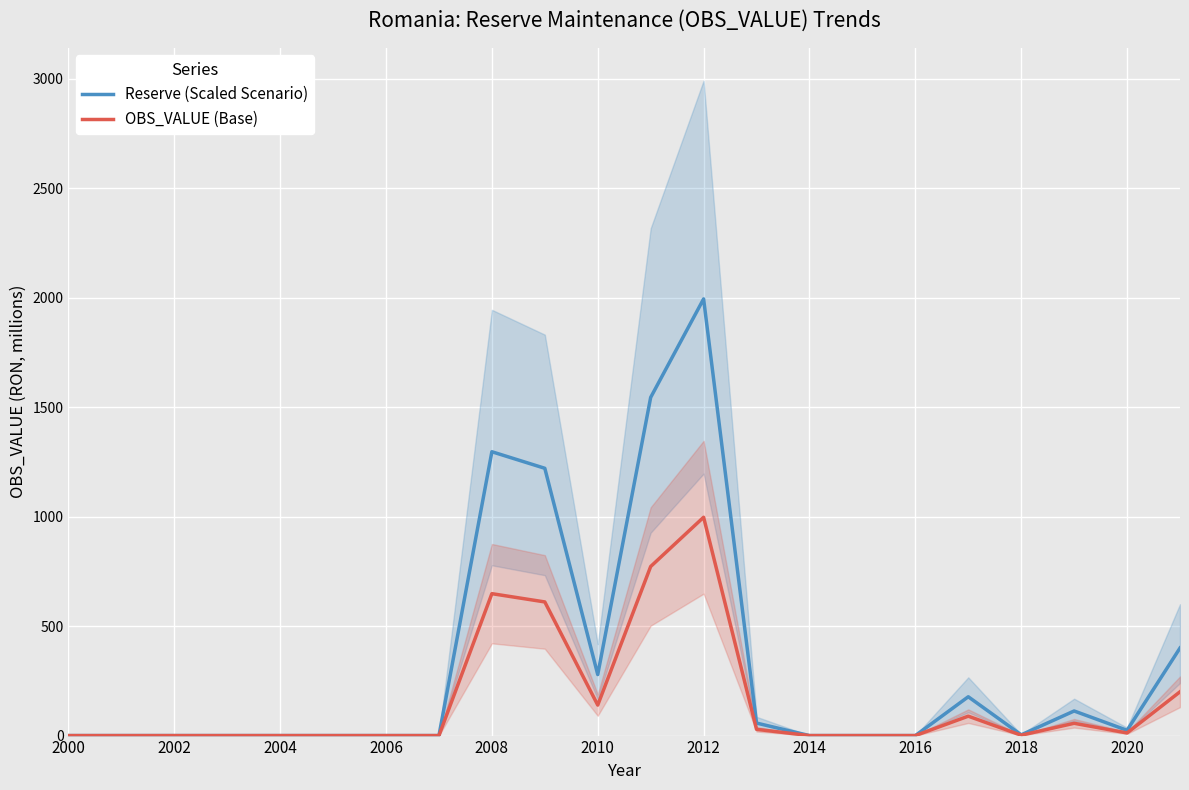

At which label does Reserve (Scaled Scenario) reach its peak?

2012